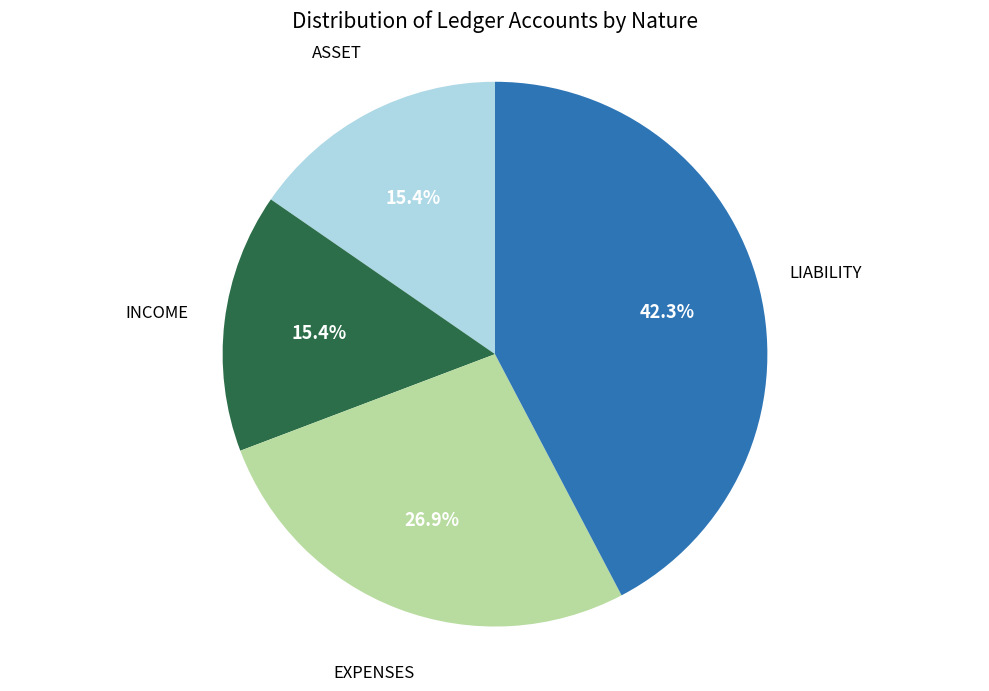

Is there a majority slice in this chart?

No